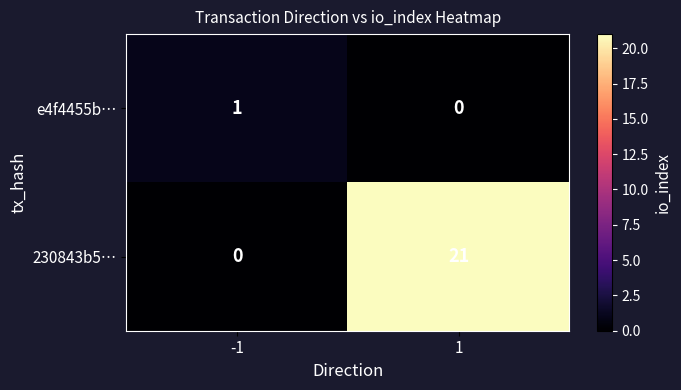

Reading left to right, extract all data points from this chart.

e4f4455b…: -1=1	1=0
230843b5…: -1=0	1=21